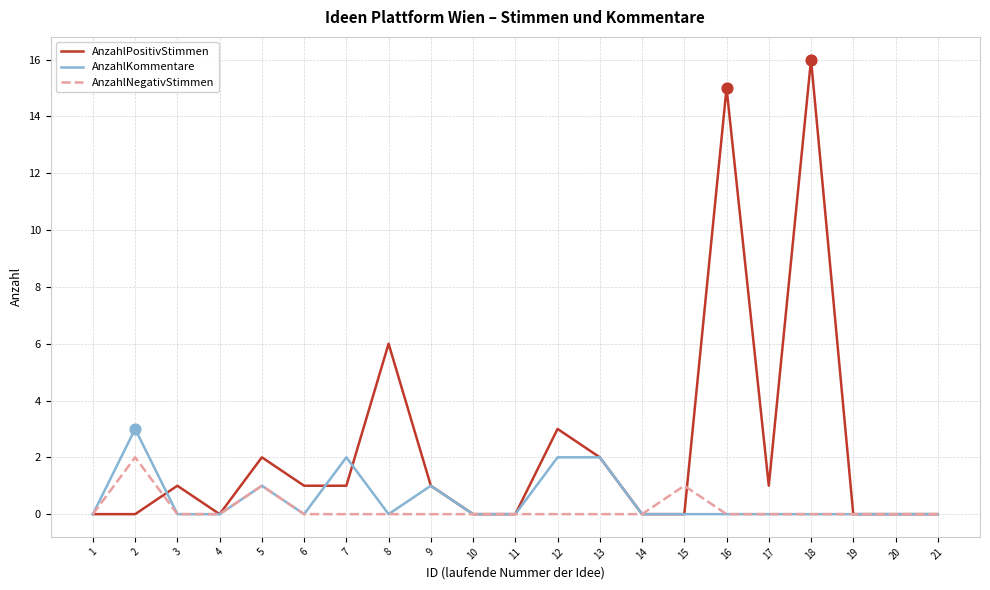

Which series has the largest total across all categories?

AnzahlPositivStimmen